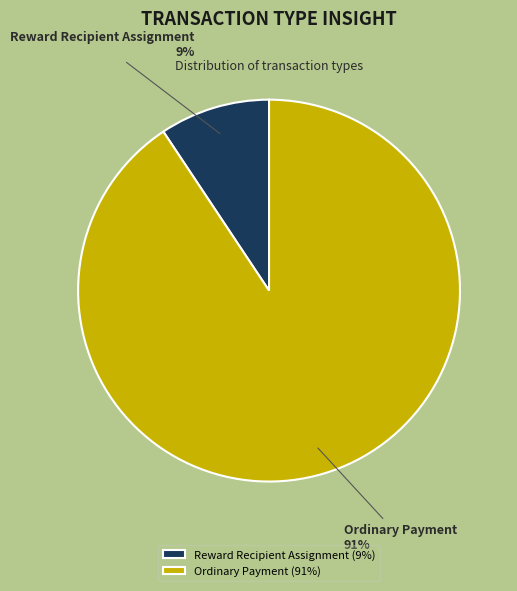

Is the sum of Reward Recipient Assignment and Ordinary Payment greater than half?

Yes